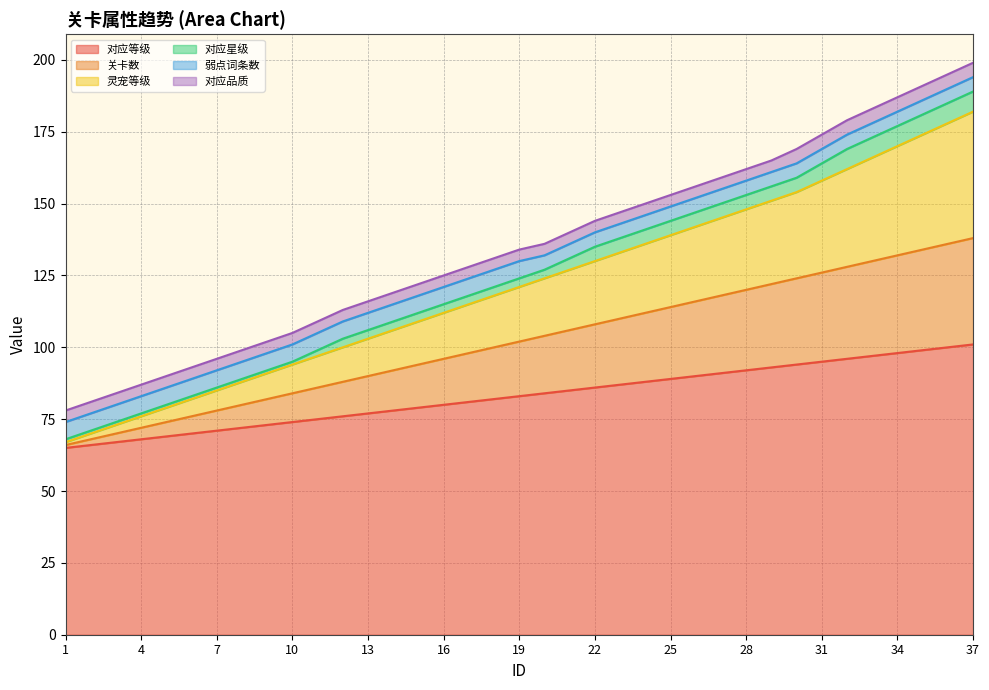

Is it true that 关卡数 equals 126 at 31?

True